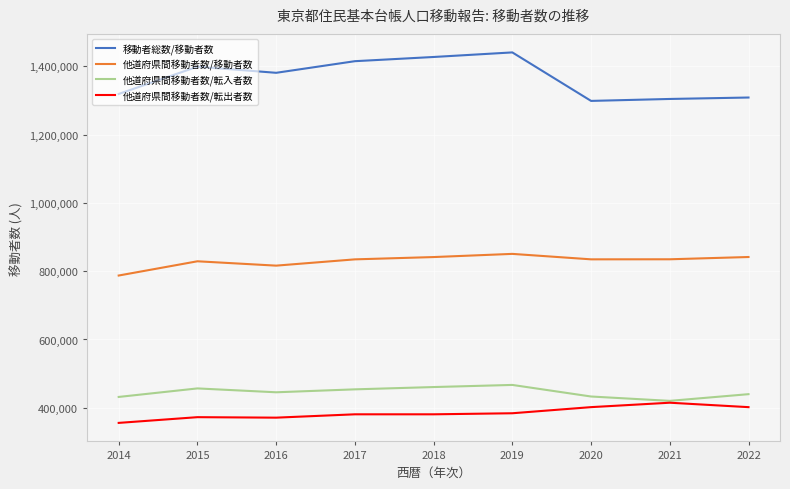

What value does the 他道府県間移動者数/転出者数 series have at 2021, to the nearest 100?

414700